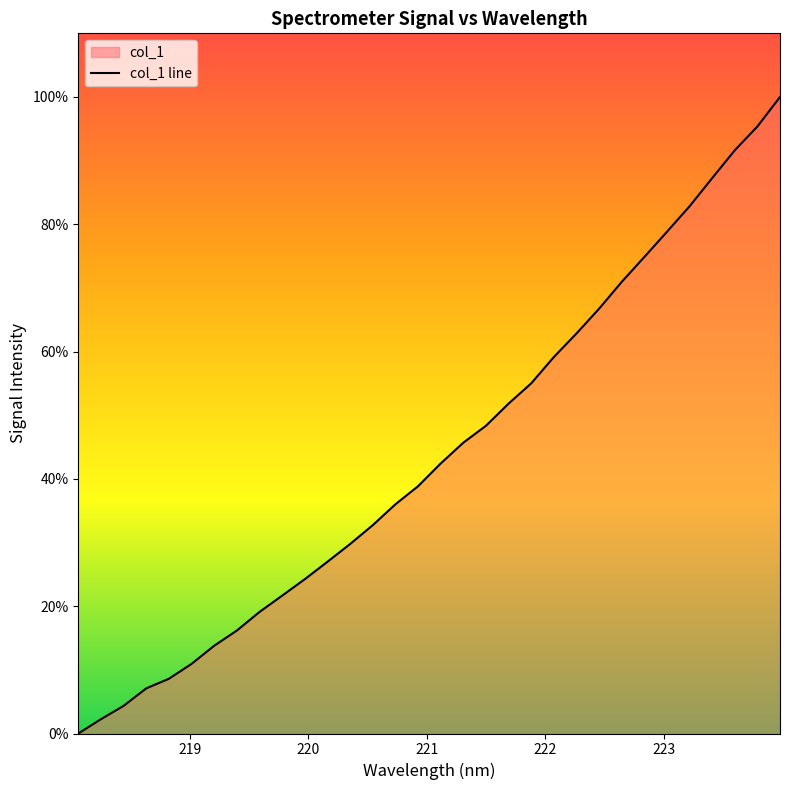

What is the difference between the maximum and second lowest values?

97.8